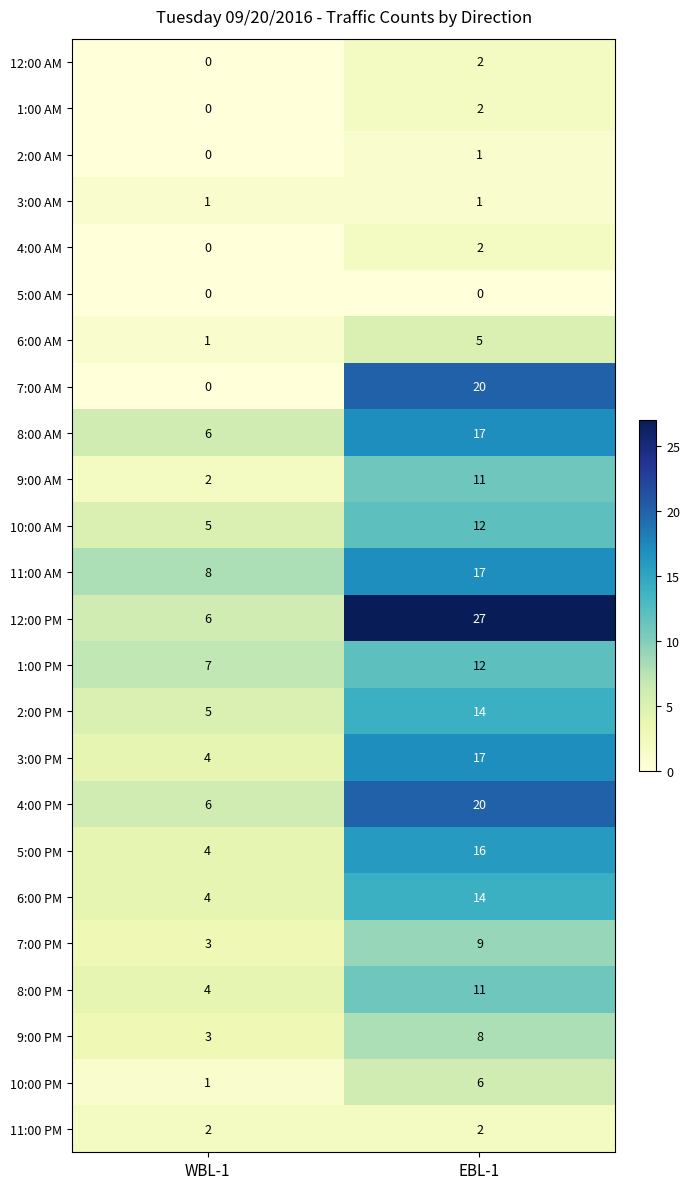

Which series has the largest total across all categories?

12:00 PM